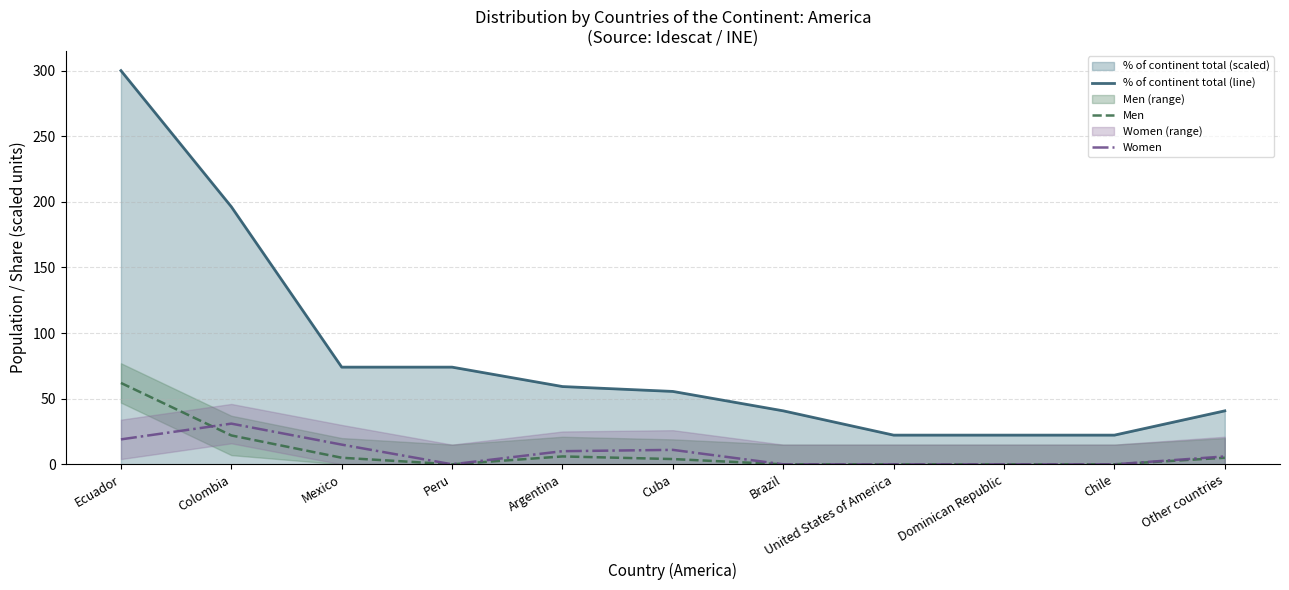

How many values in the Men series are below 4?

5